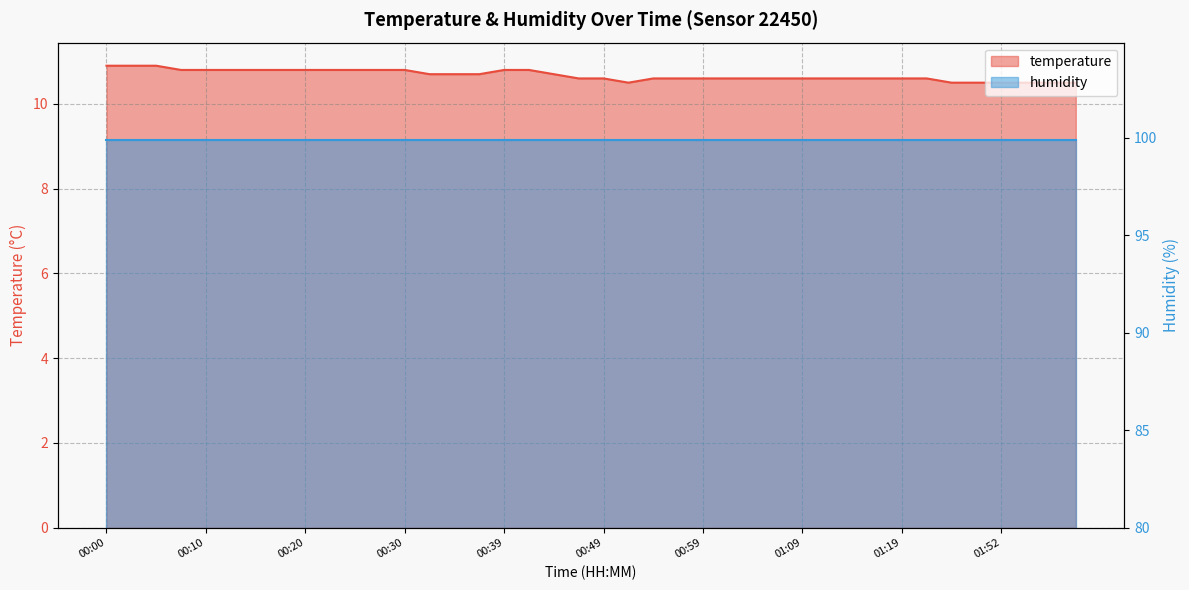

The chart shows a value of 18.1 at 00:44. True or false?

False